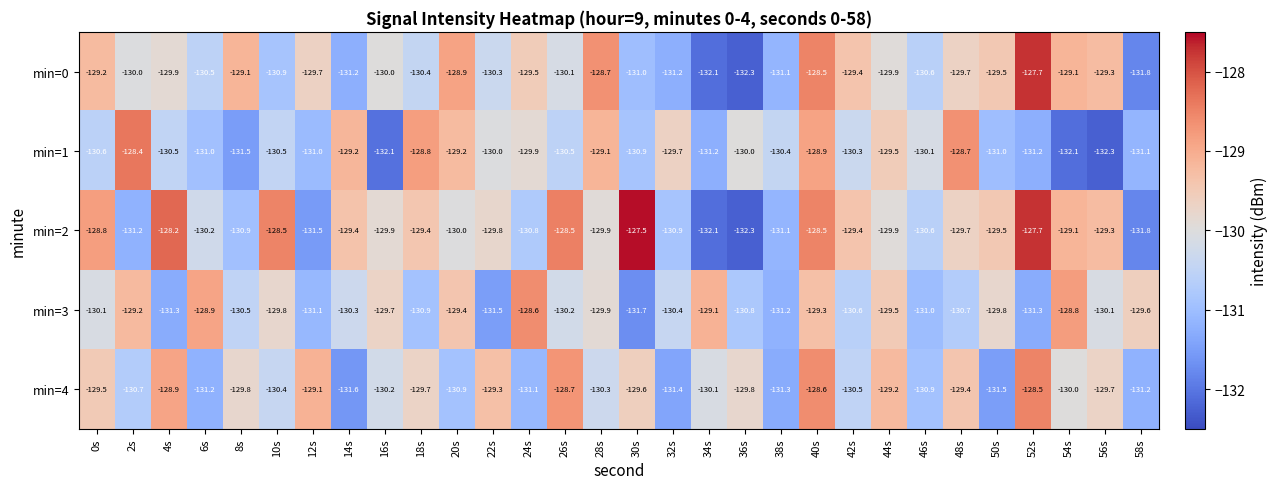

What is the difference between the highest and lowest values at 42s?

1.2